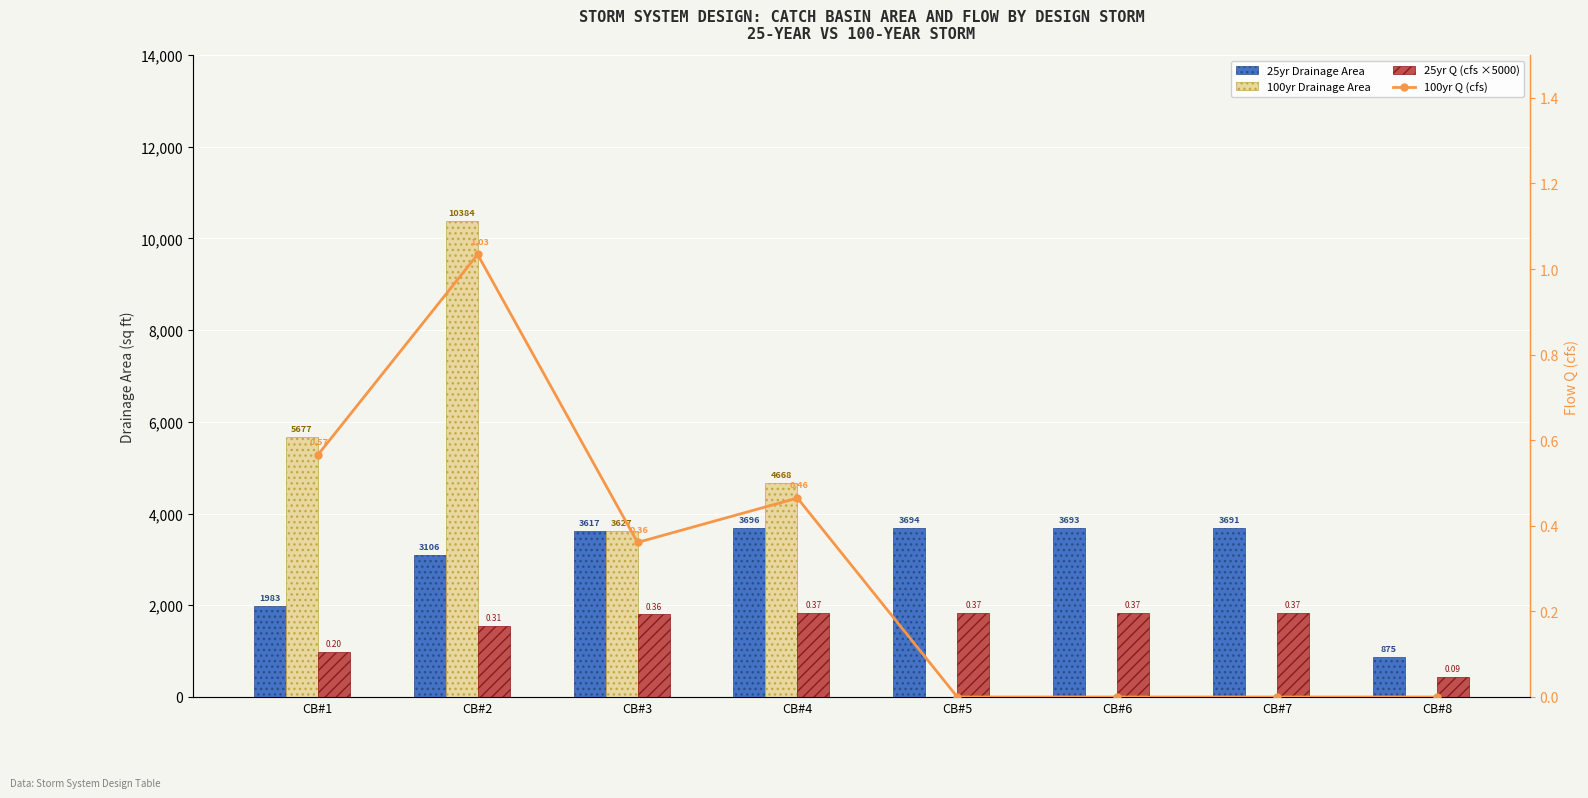

The value of 100yr Q (cfs) at CB#3 is 0.6. True or false?

False